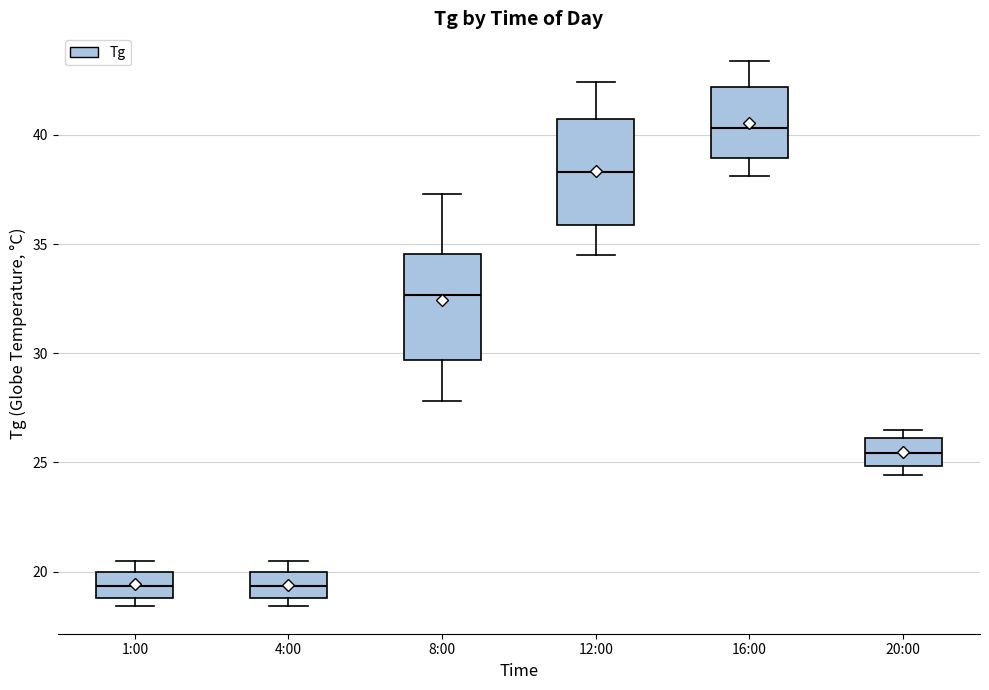

Which box has the highest median line?

16:00